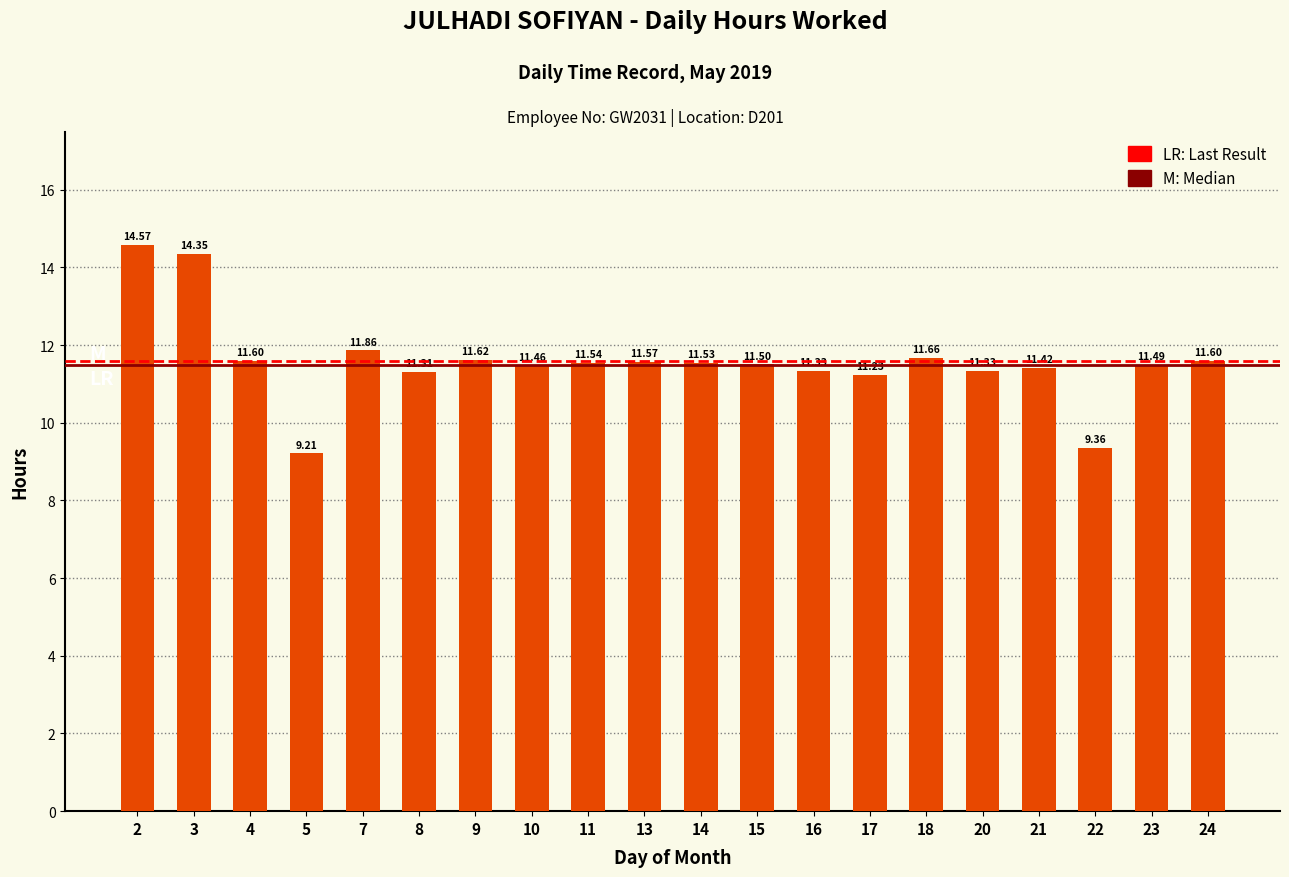

Where does the data first go above 11?

2